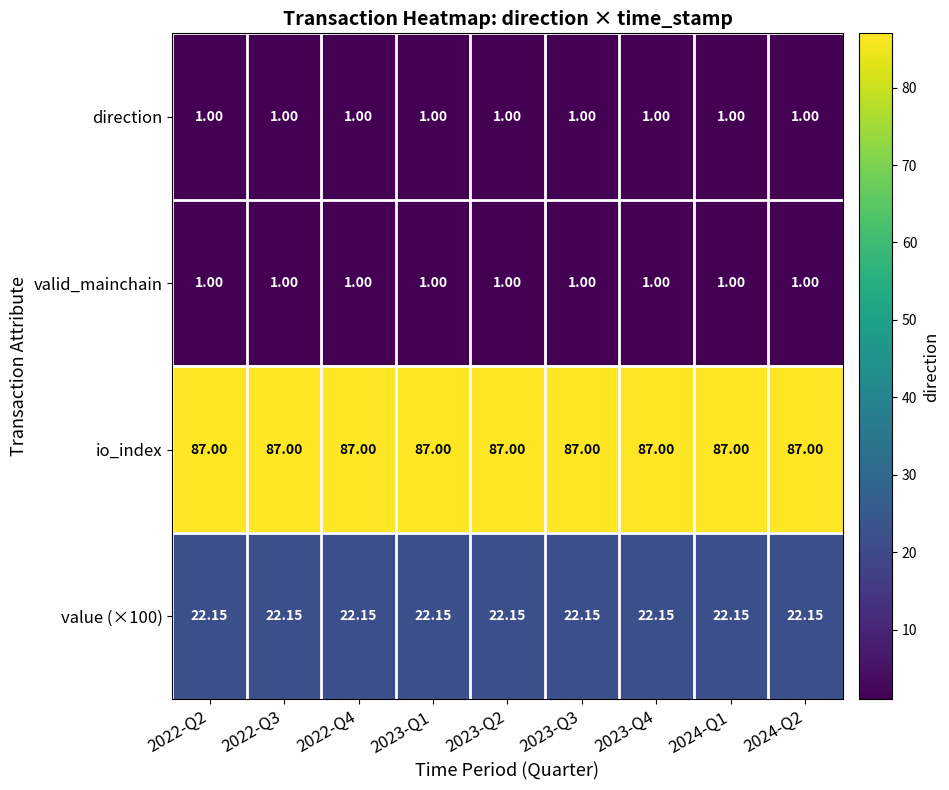

Is the value of valid_mainchain at 2023-Q1 greater than the value of value (×100) at 2022-Q2?

No